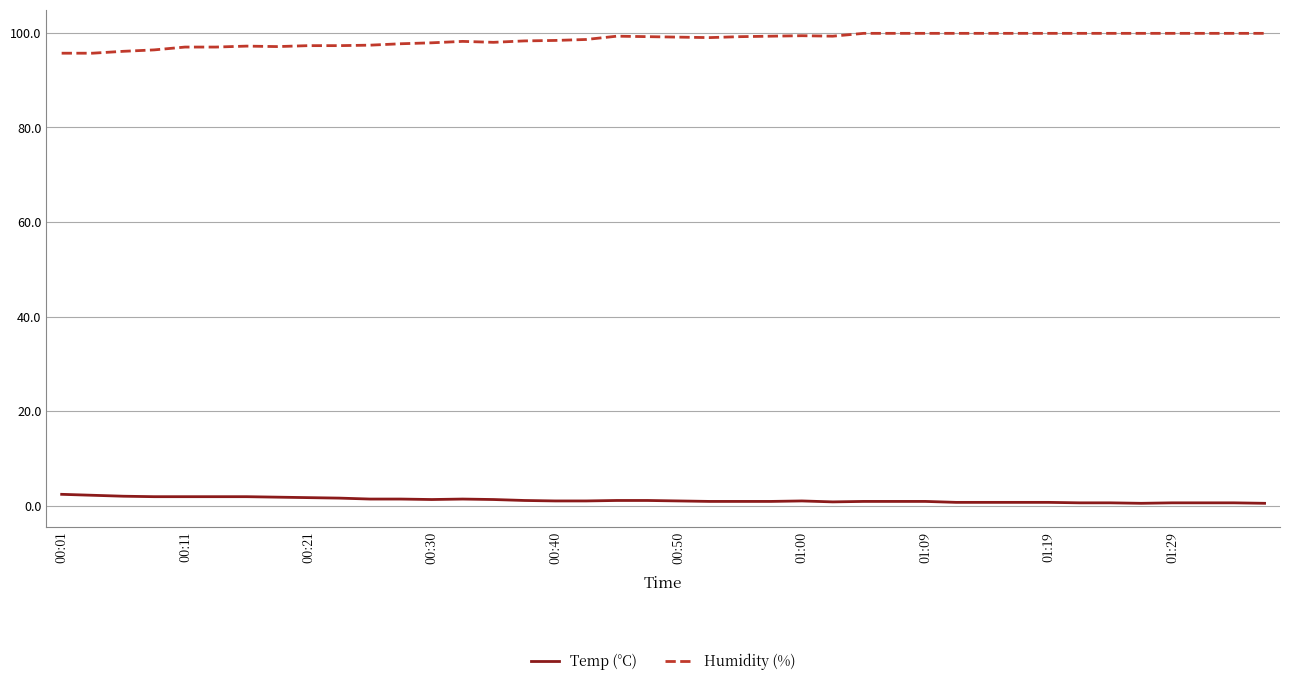

Which series has the largest total across all categories?

Humidity (%)